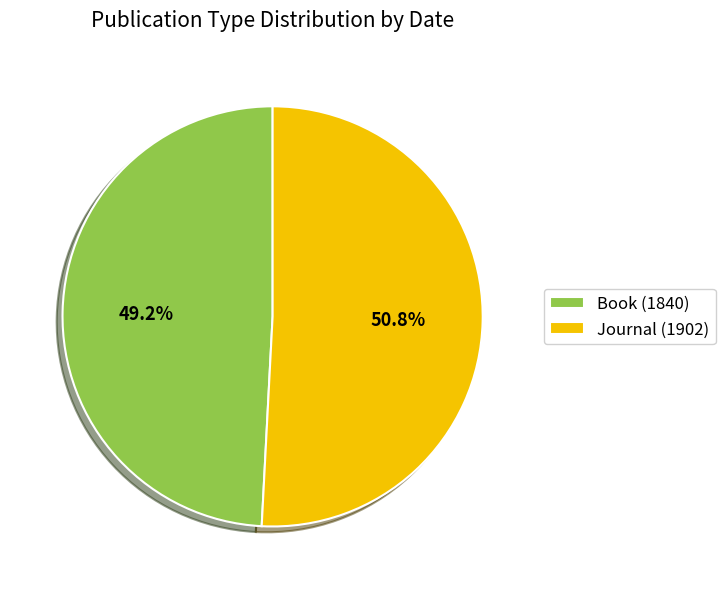

Between Journal and Book, which is larger?

Journal